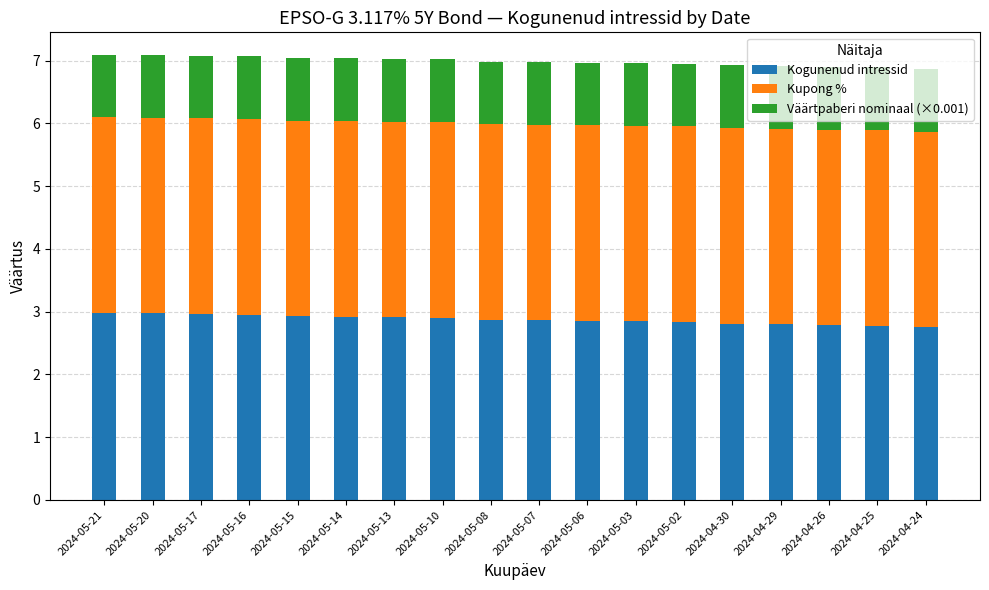

How many data points does each series have?

18